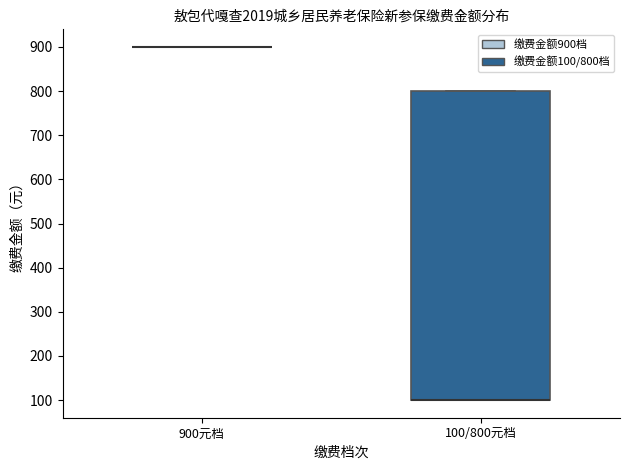

Comparing the boxes themselves (not the whiskers), which one is the tallest?

100/800元档